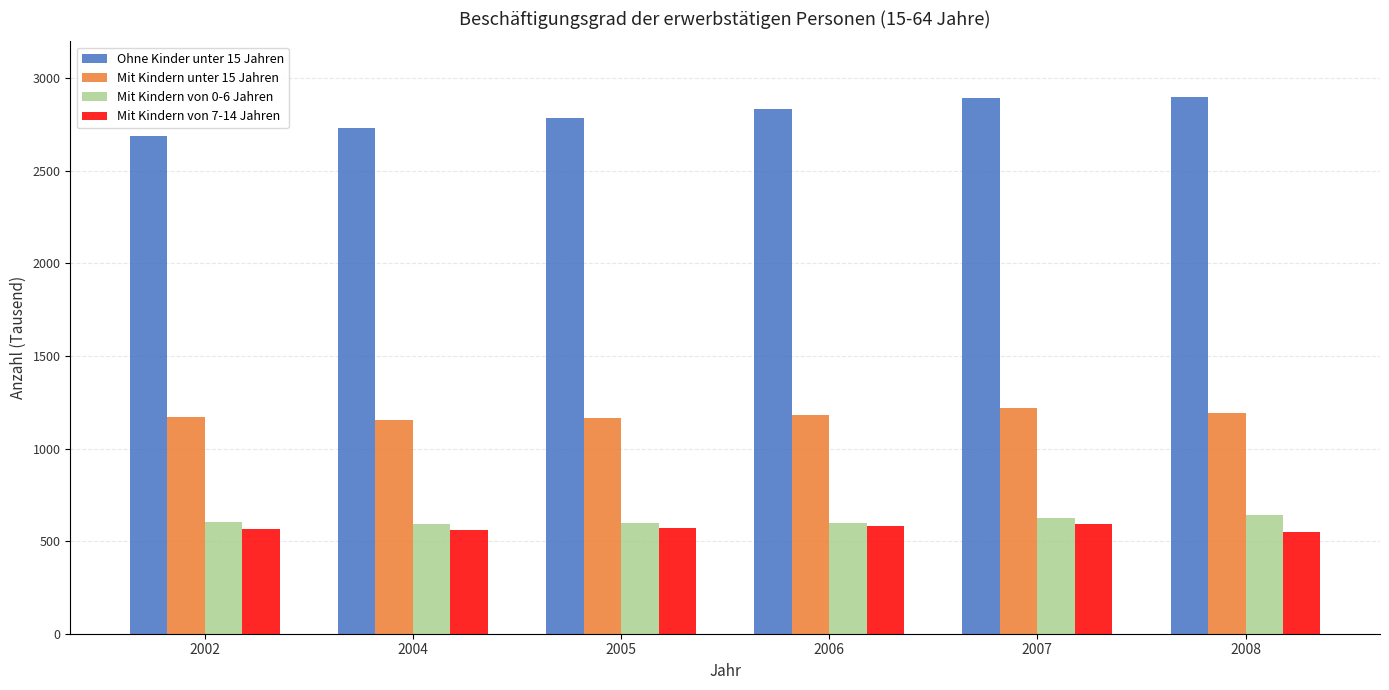

What is the approximate value of Mit Kindern von 0-6 Jahren at 2002?

604.0